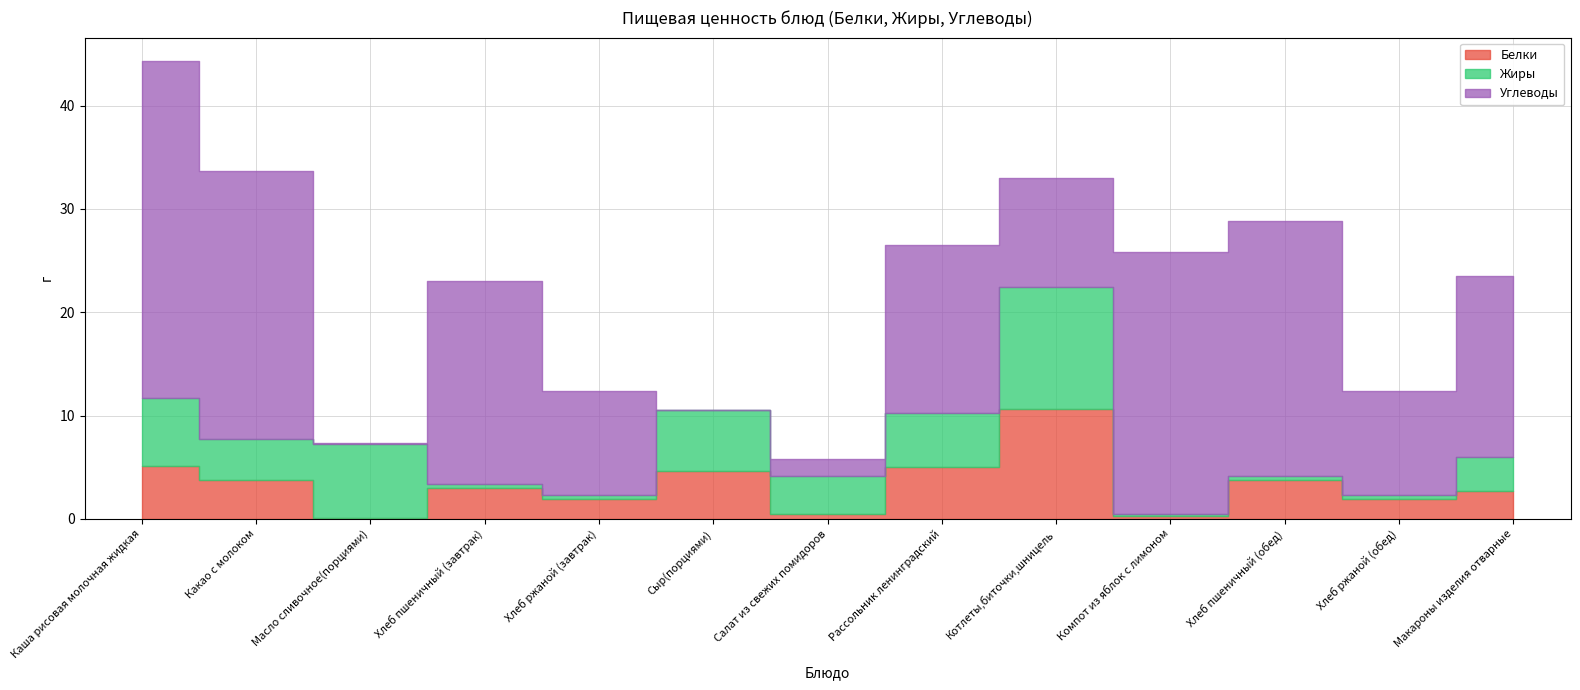

How many times do Белки and Углеводы cross each other?

4